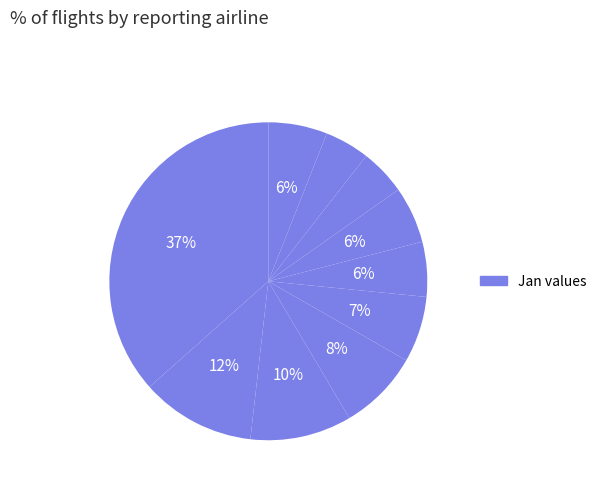

Count the number of slices in the pie.

10